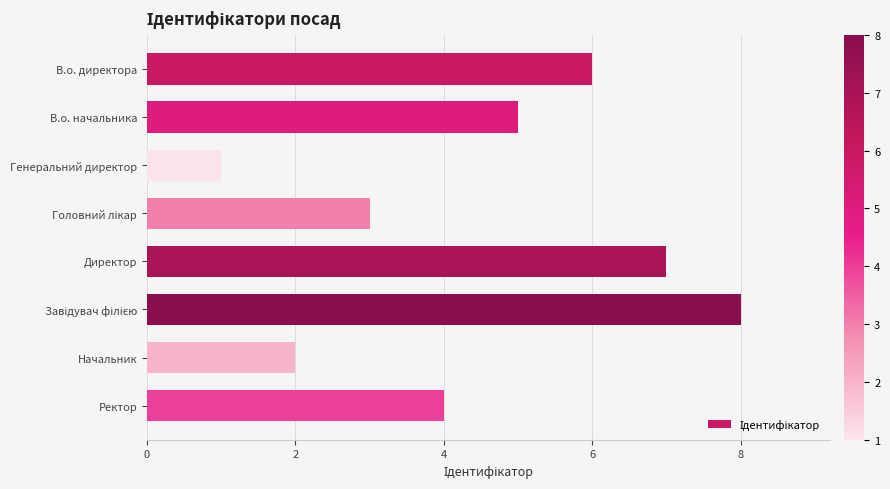

What is the label of the 7th bar from the top?

Начальник